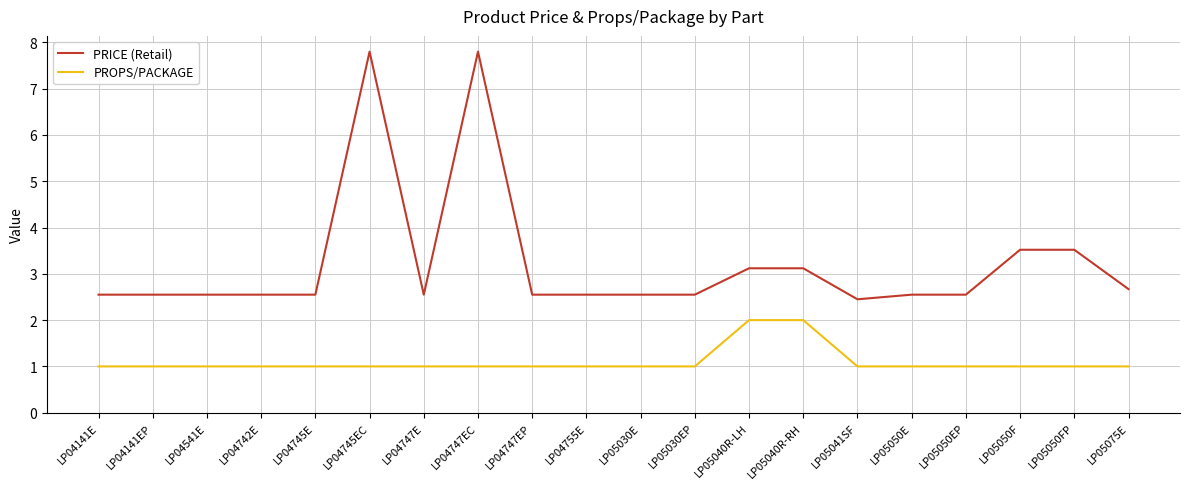

Does the chart have visible grid lines?

Yes